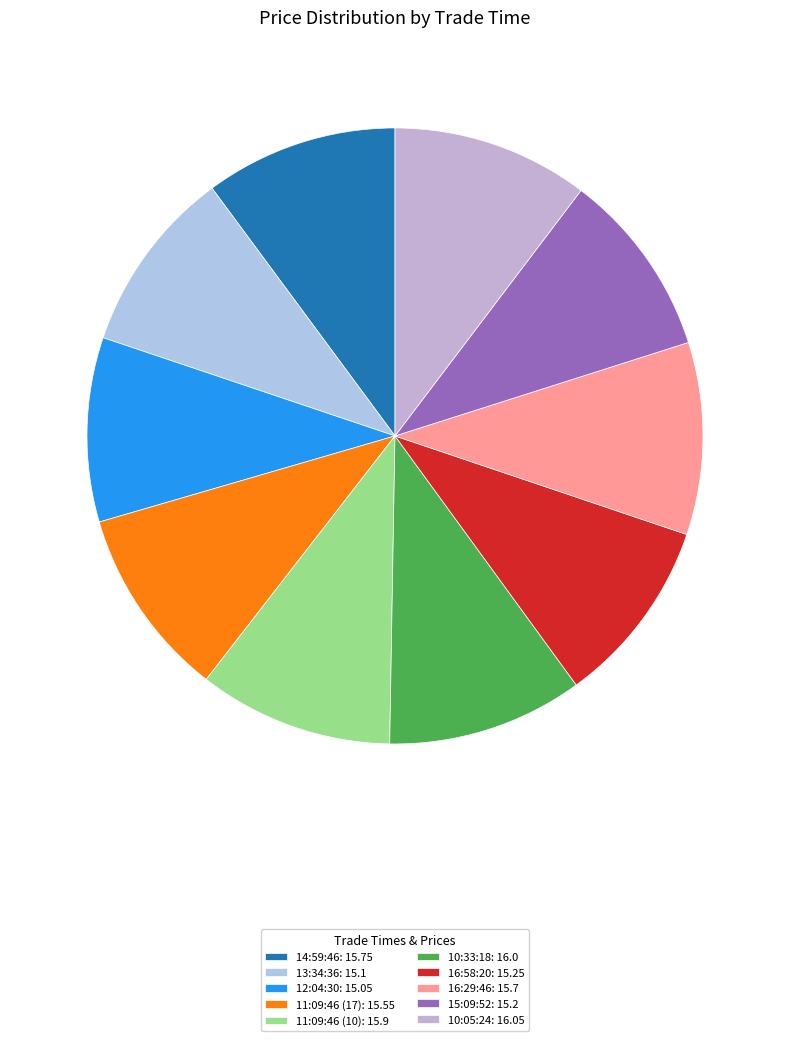

True or false: 15:09:52 accounts for 10% of the total.

True